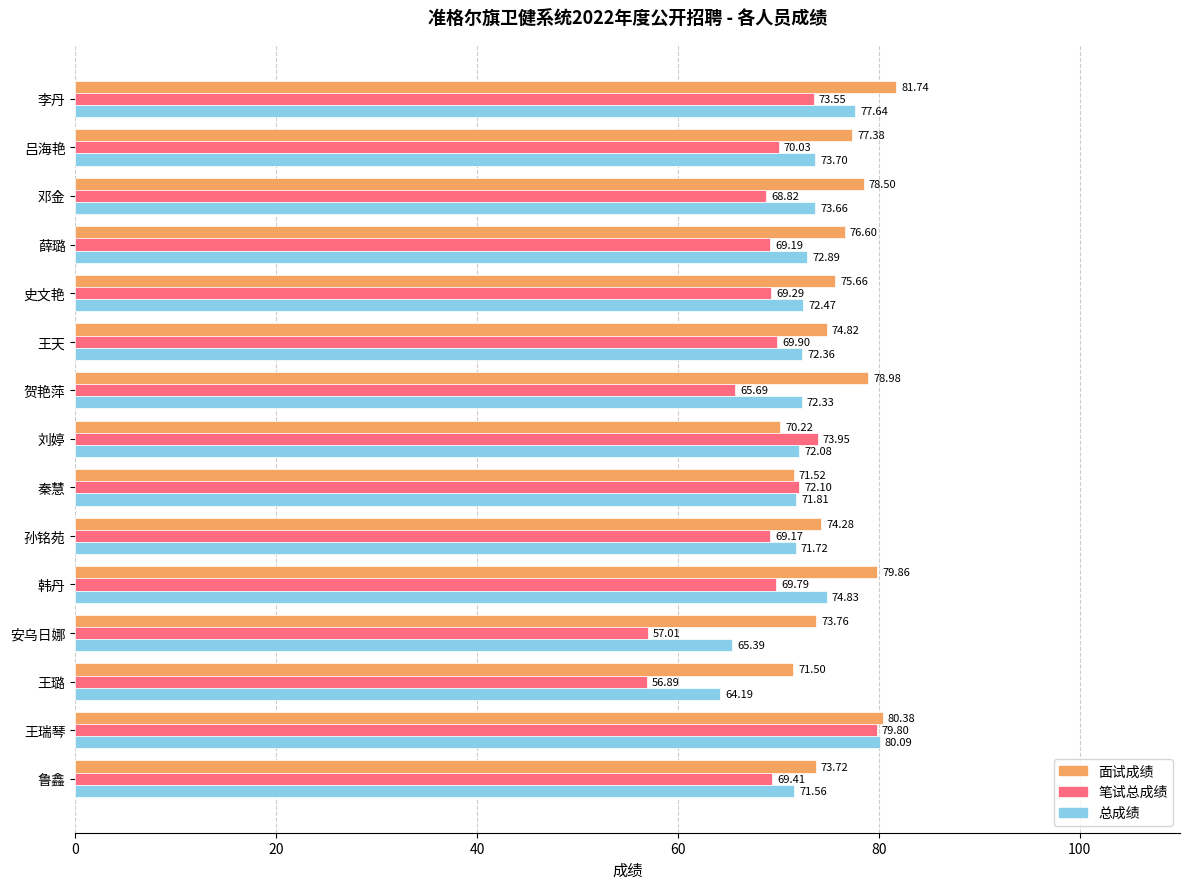

What is the average value of the 笔试总成绩 series?

69.0